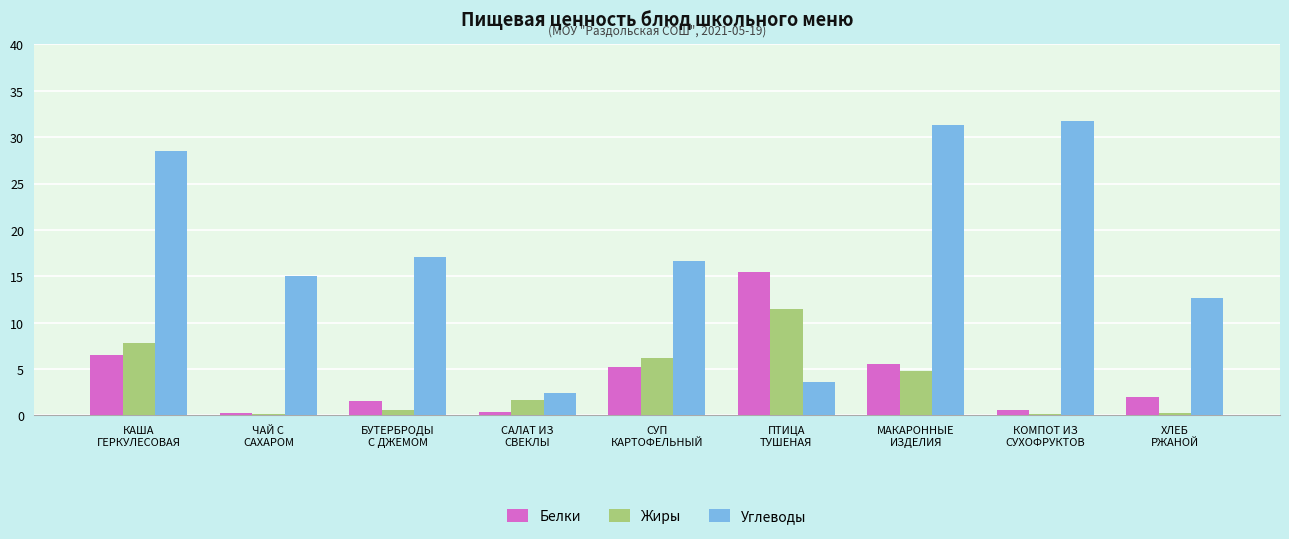

What is the greatest value displayed?

31.7